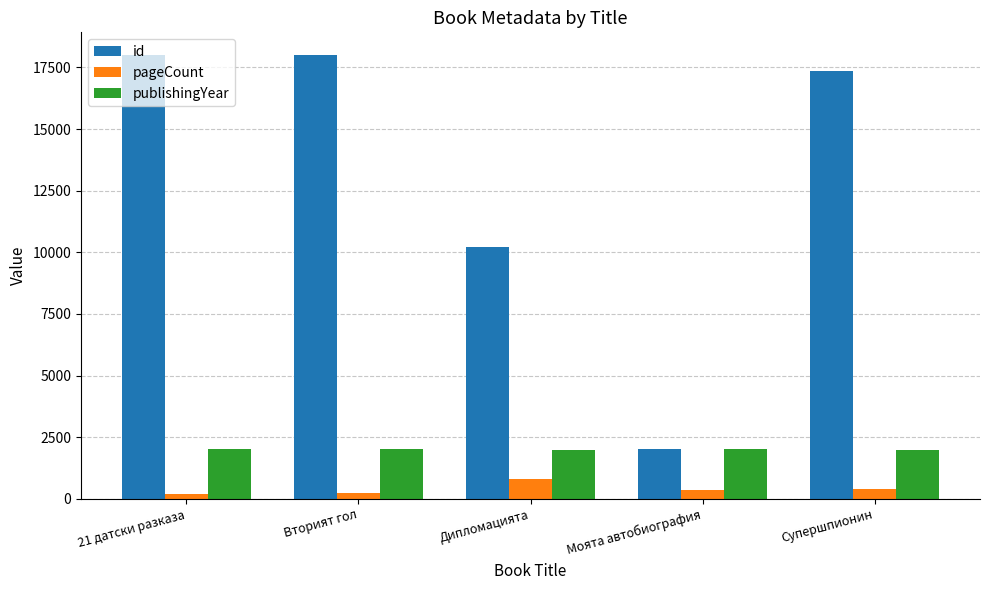

What is the maximum value shown in the chart?

18024